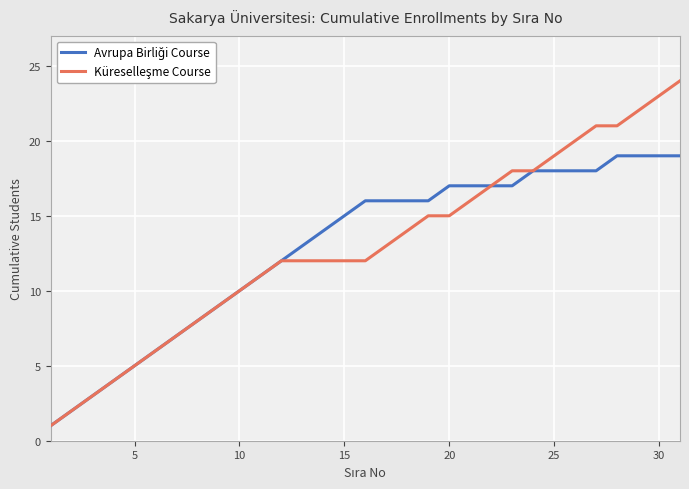

Does the chart display data point markers on the line(s)?

No